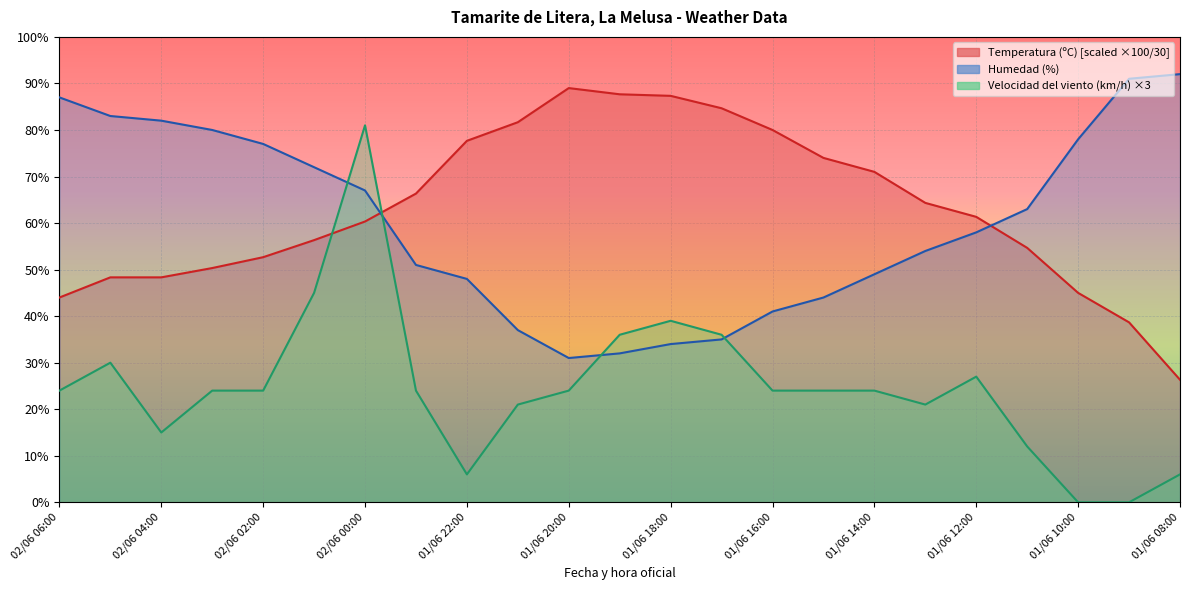

True or false: Temperatura (ºC) and Humedad (%) cross at least once.

True